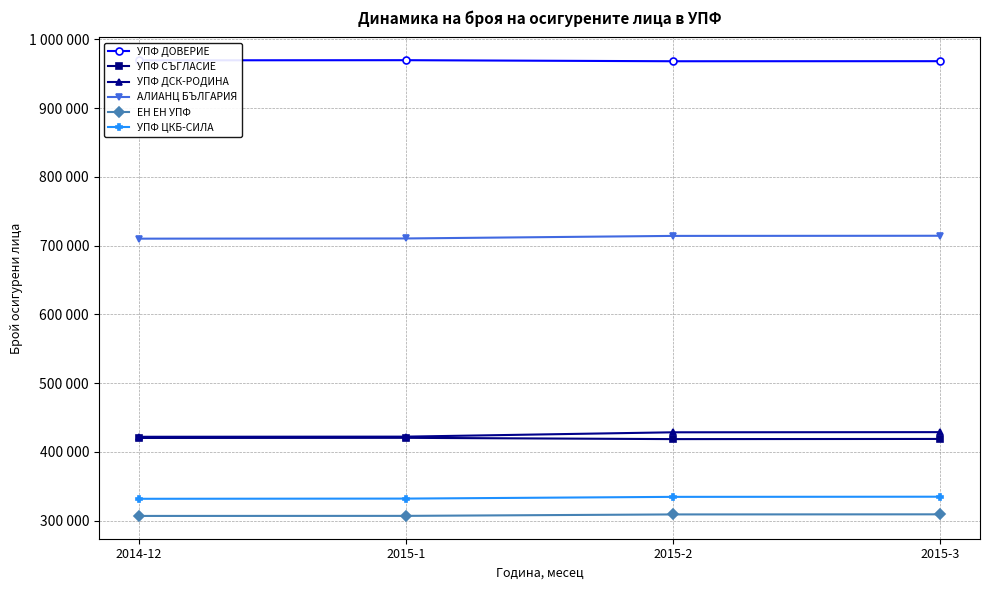

What is the difference between the maximum and minimum values in the УПФ ДОВЕРИЕ series?

1539